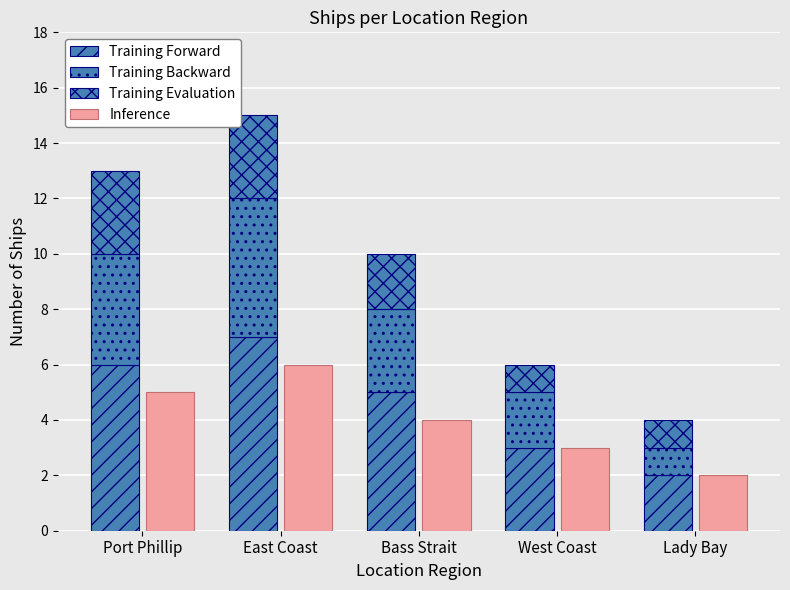

How many bars are there in each group?

4